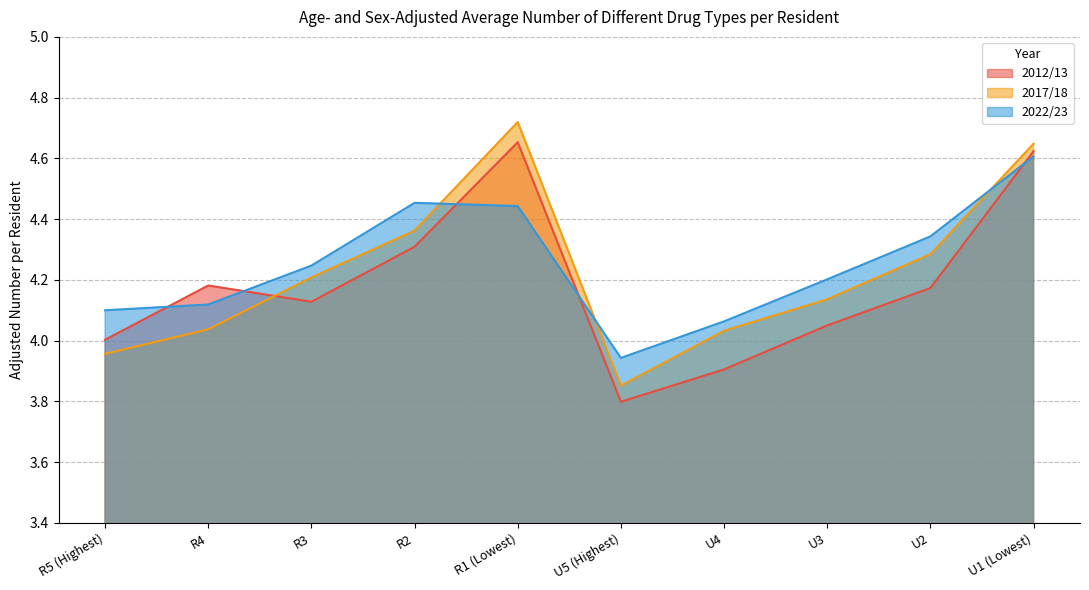

Between U4 and U2, which is larger?

U2